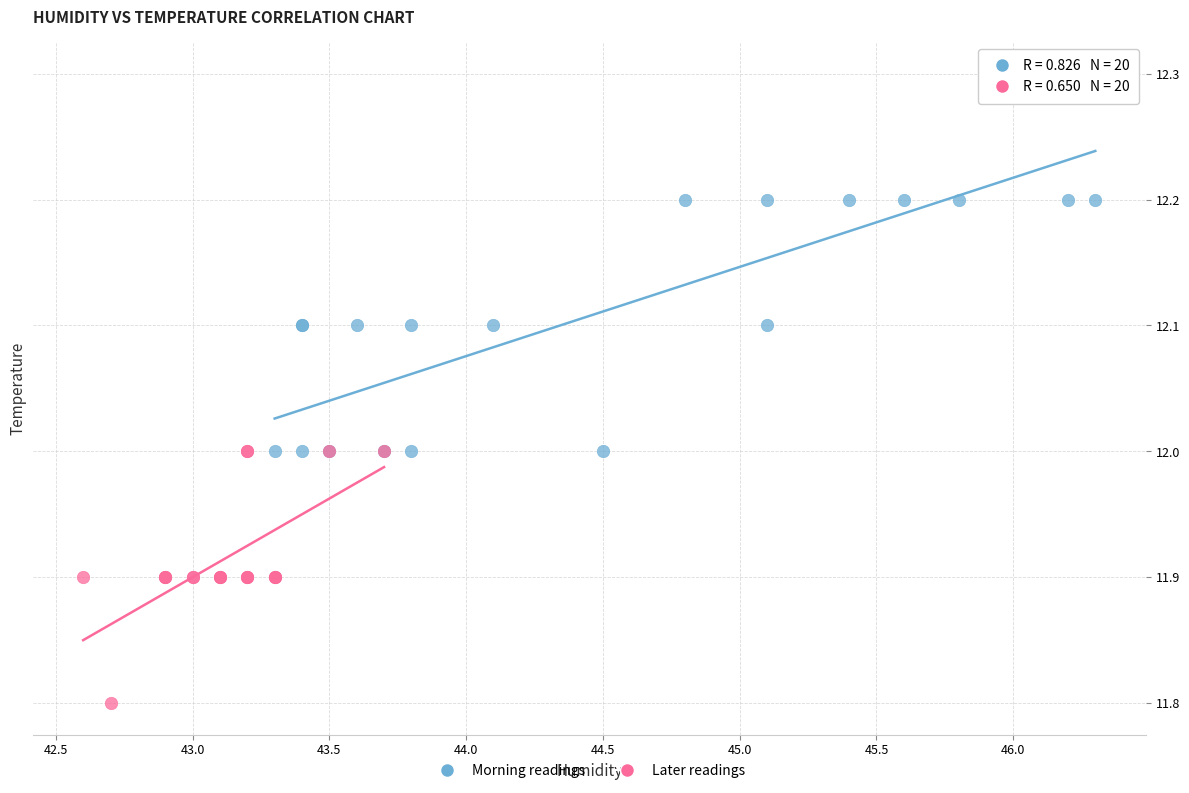

Which series contains the highest Y value?

Morning readings